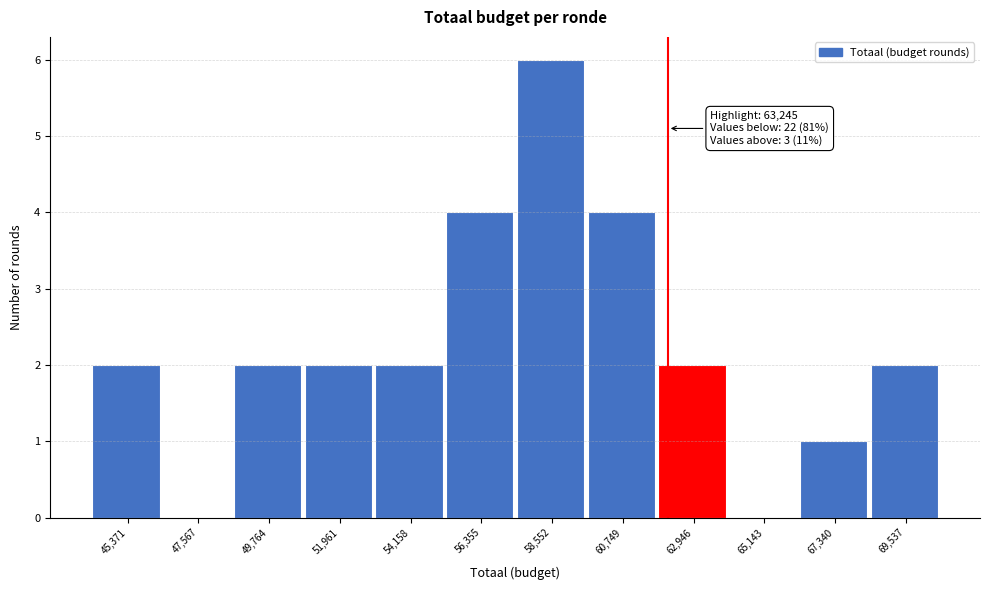

Reading right to left, list all the values displayed in this chart.

69,537=2	67,340=1	65,143=0	62,946=2	60,749=4	58,552=6	56,355=4	54,158=2	51,961=2	49,764=2	47,567=0	45,371=2